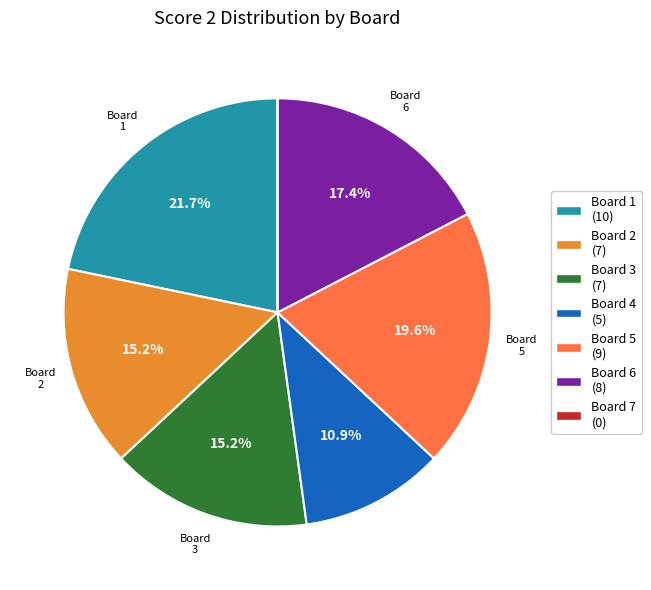

What is the largest slice in the pie chart?

Board 1